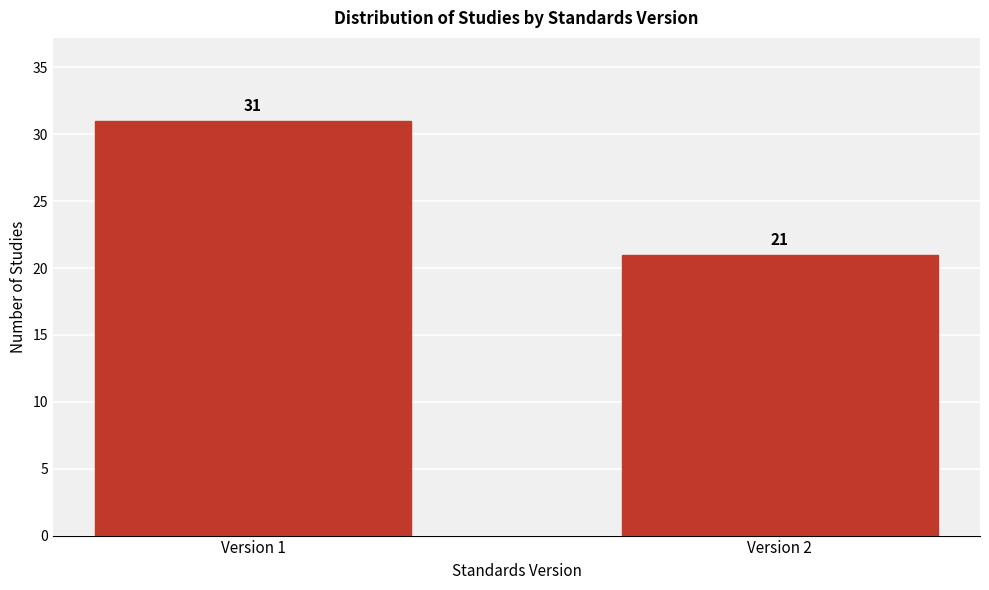

Reading left to right, list all the values displayed in this chart.

Version 1=31	Version 2=21